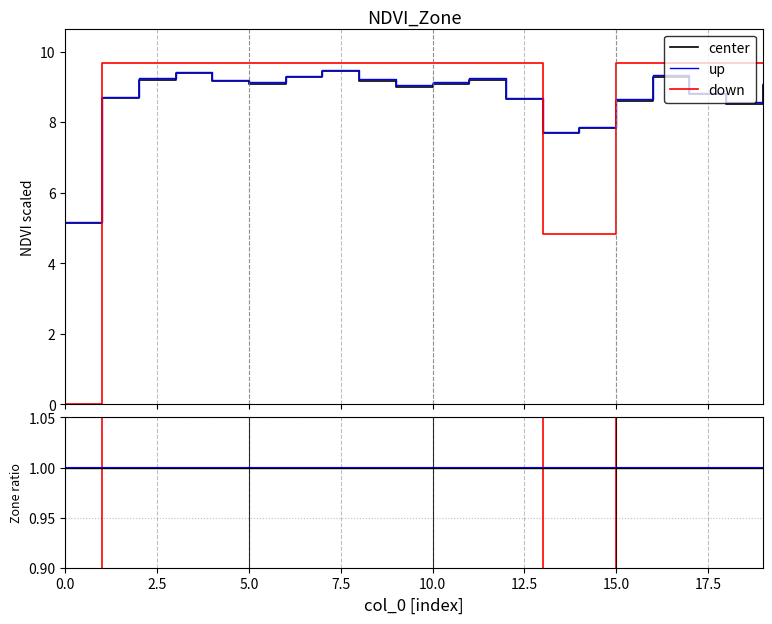

Count the number of categories in the chart.

20